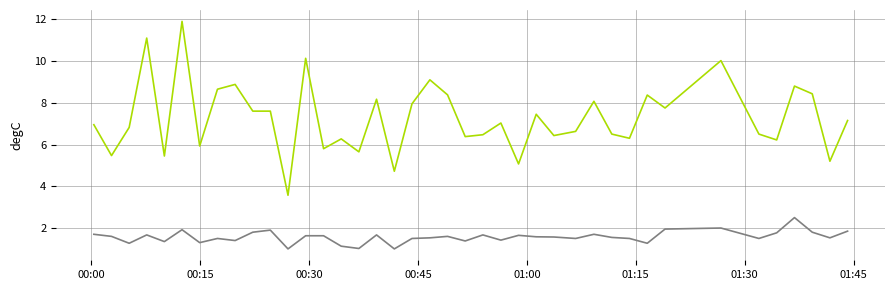

What is the smallest value displayed?

1.0